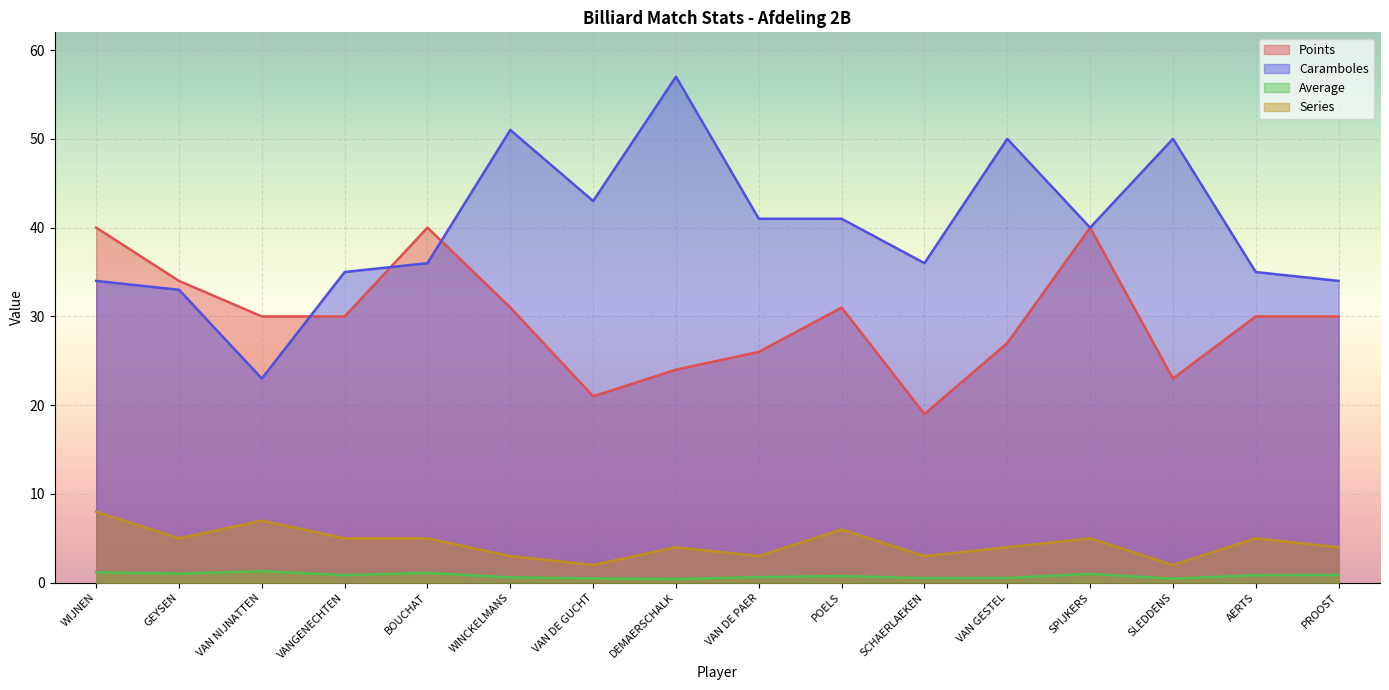

True or false: Series and Caramboles cross at least once.

False